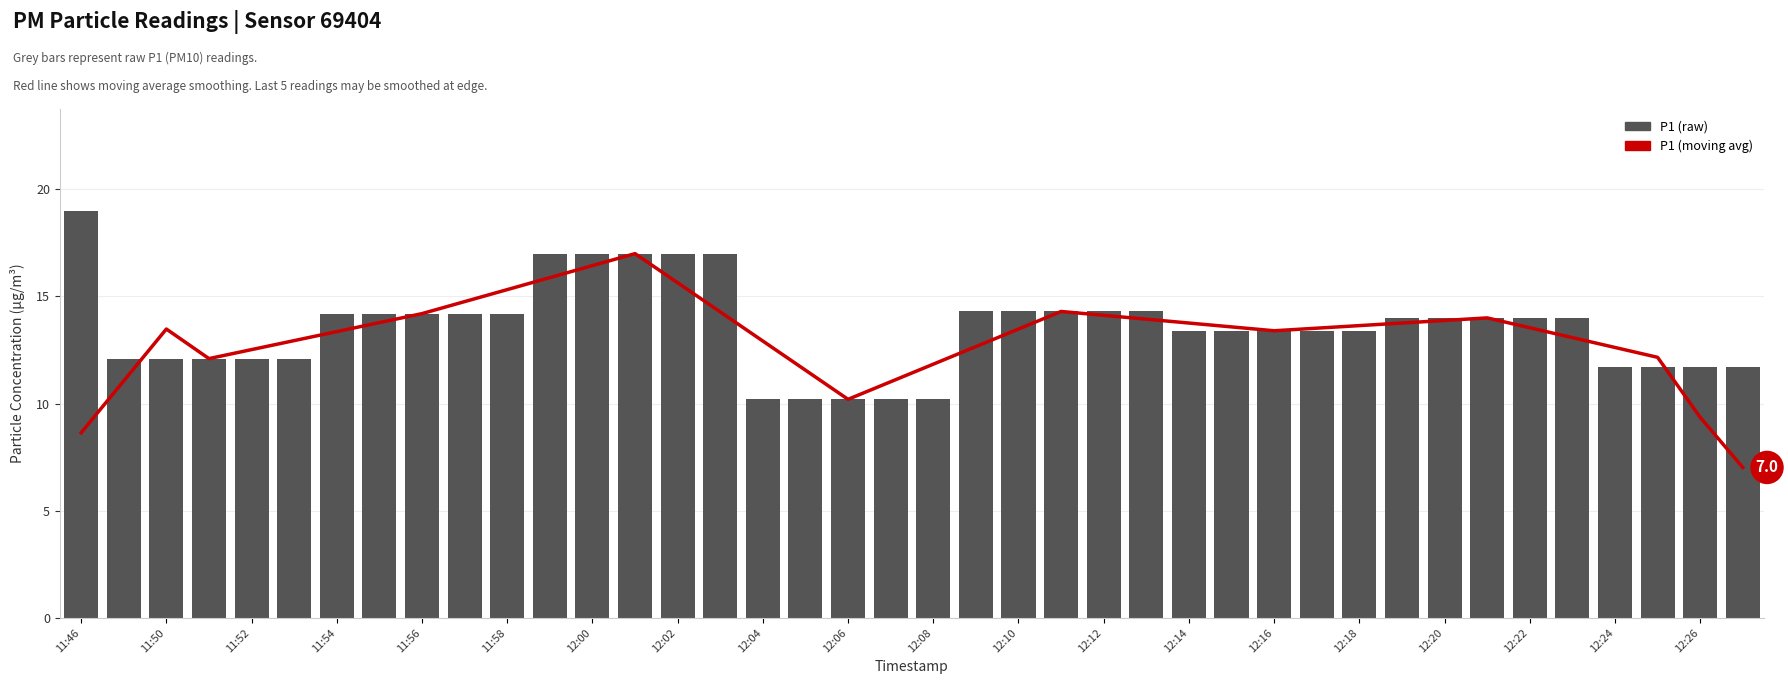

Count the number of categories in the chart.

40